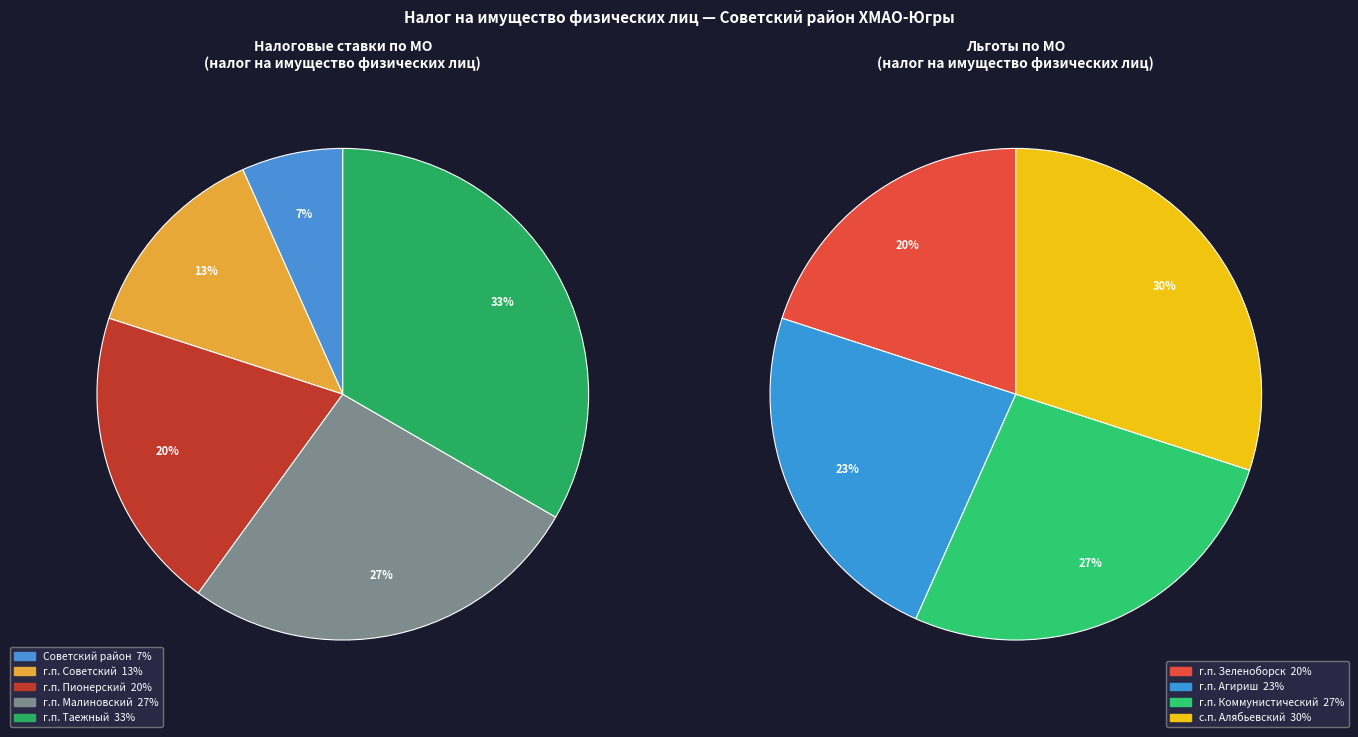

Rank the categories by value from lowest to highest.

Советский район, г.п. Советский, г.п. Пионерский, г.п. Малиновский, г.п. Таежный, г.п. Зеленоборск, г.п. Агириш, г.п. Коммунистический, с.п. Алябьевский